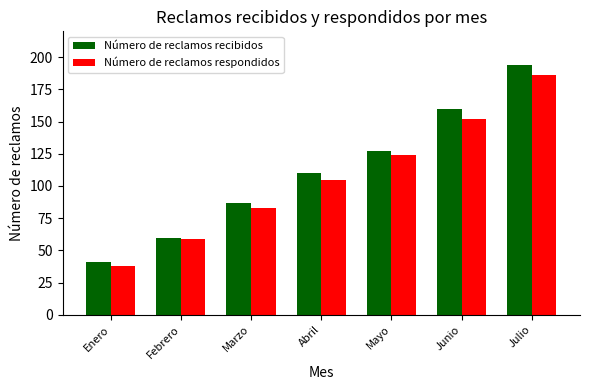

Which series has the largest total across all categories?

Número de reclamos recibidos